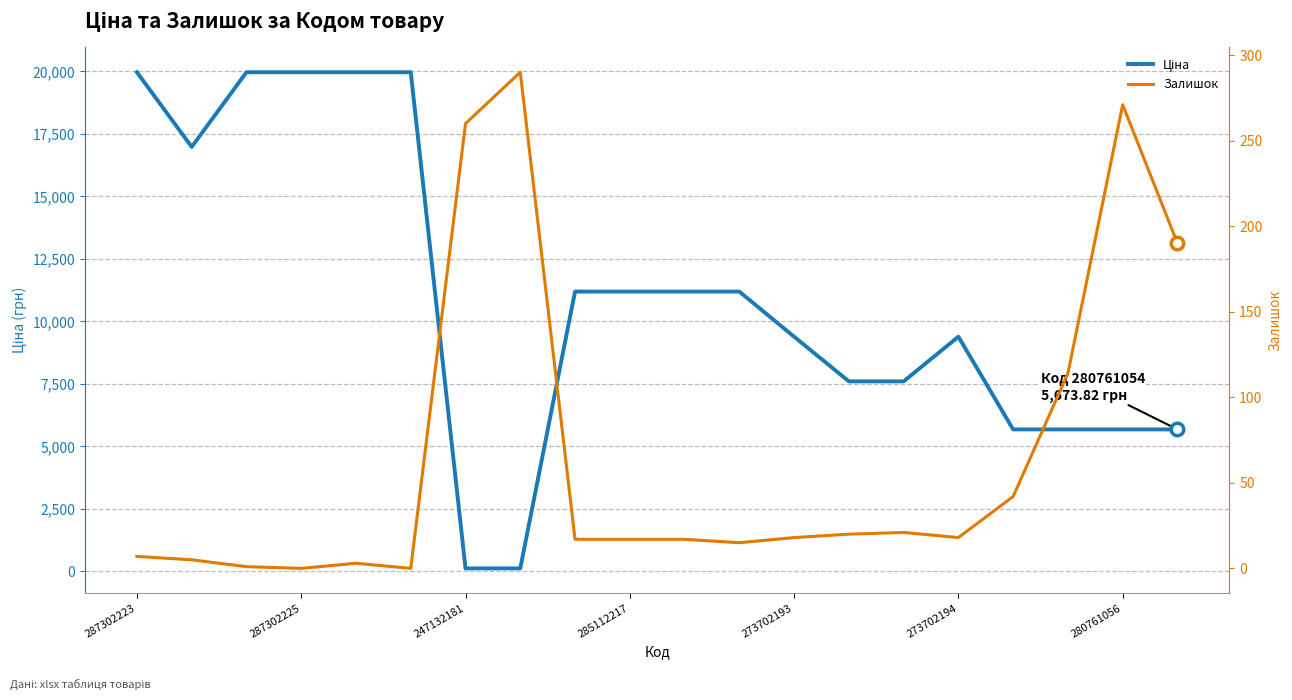

How many times do Залишок and Ціна cross each other?

2